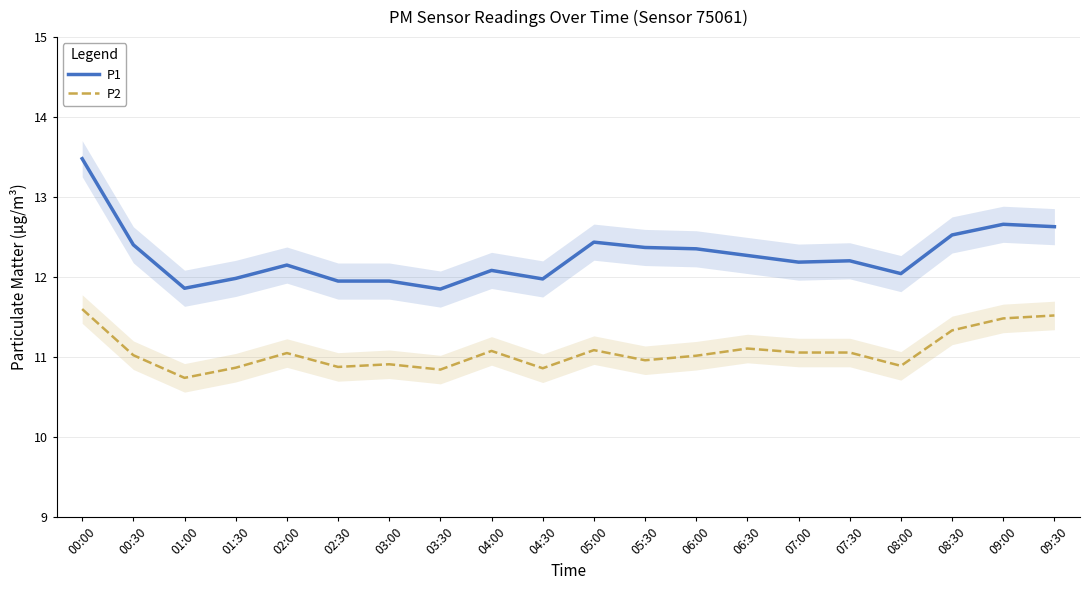

True or false: P2 has a value of 3.4 at 00:00.

False